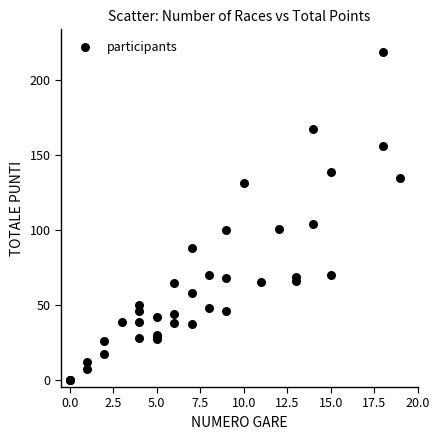

What Y value in the scatter plot is closest to 109?

103.4